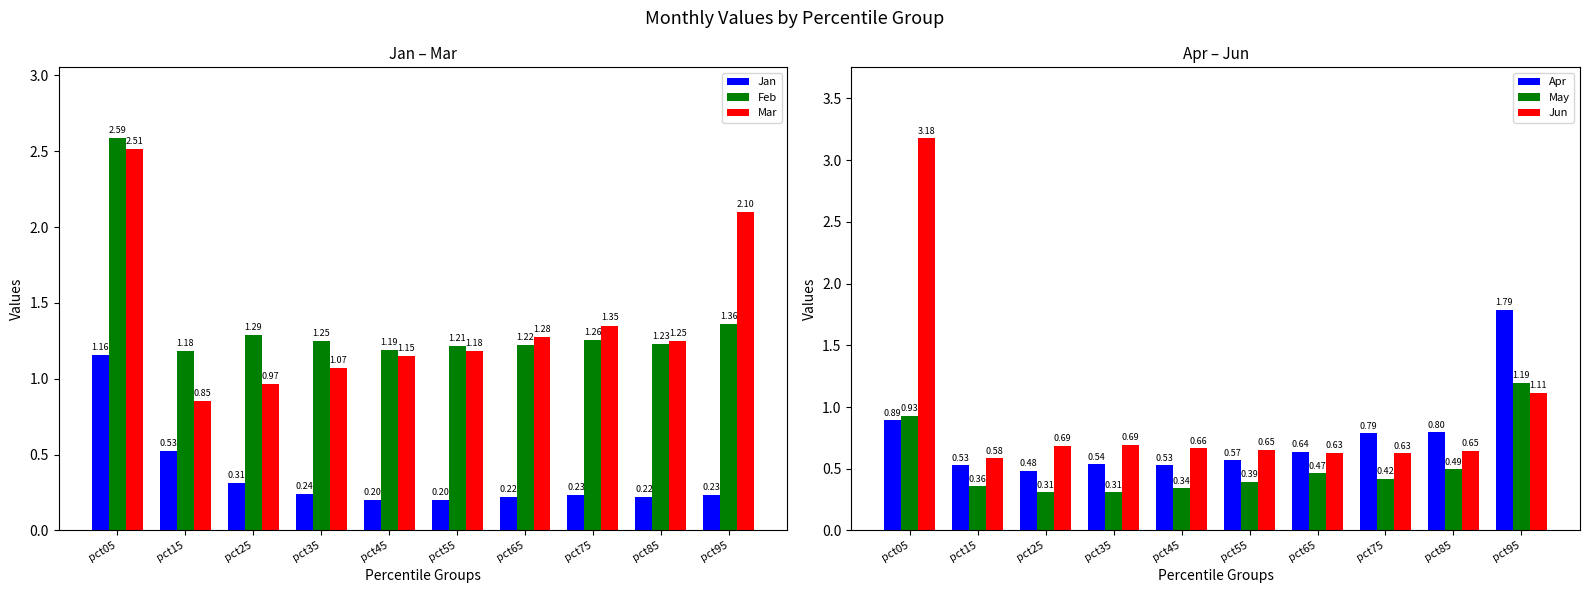

The Apr series shows 0.8 at pct35. True or false?

False